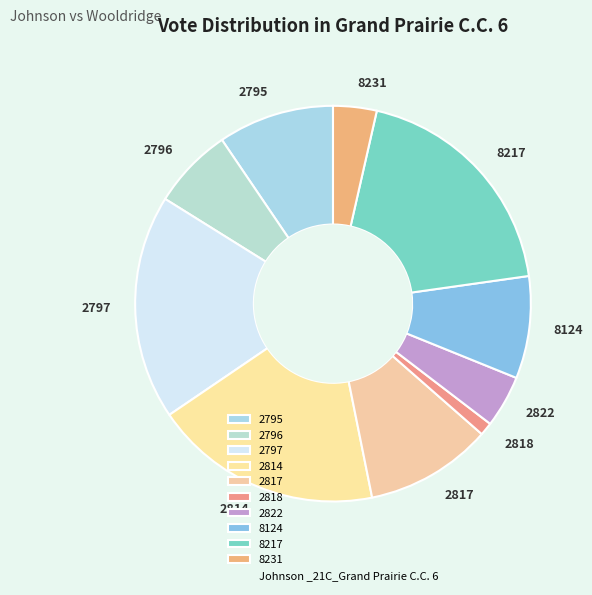

Which slice is the smallest?

2818